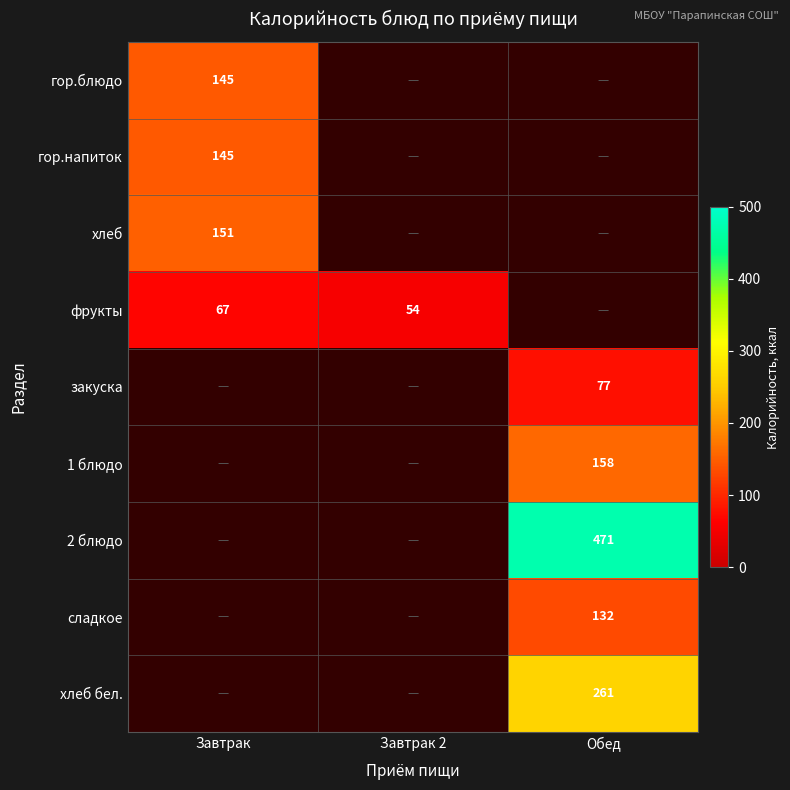

True or false: фрукты has a value of 22 at Завтрак 2.

False